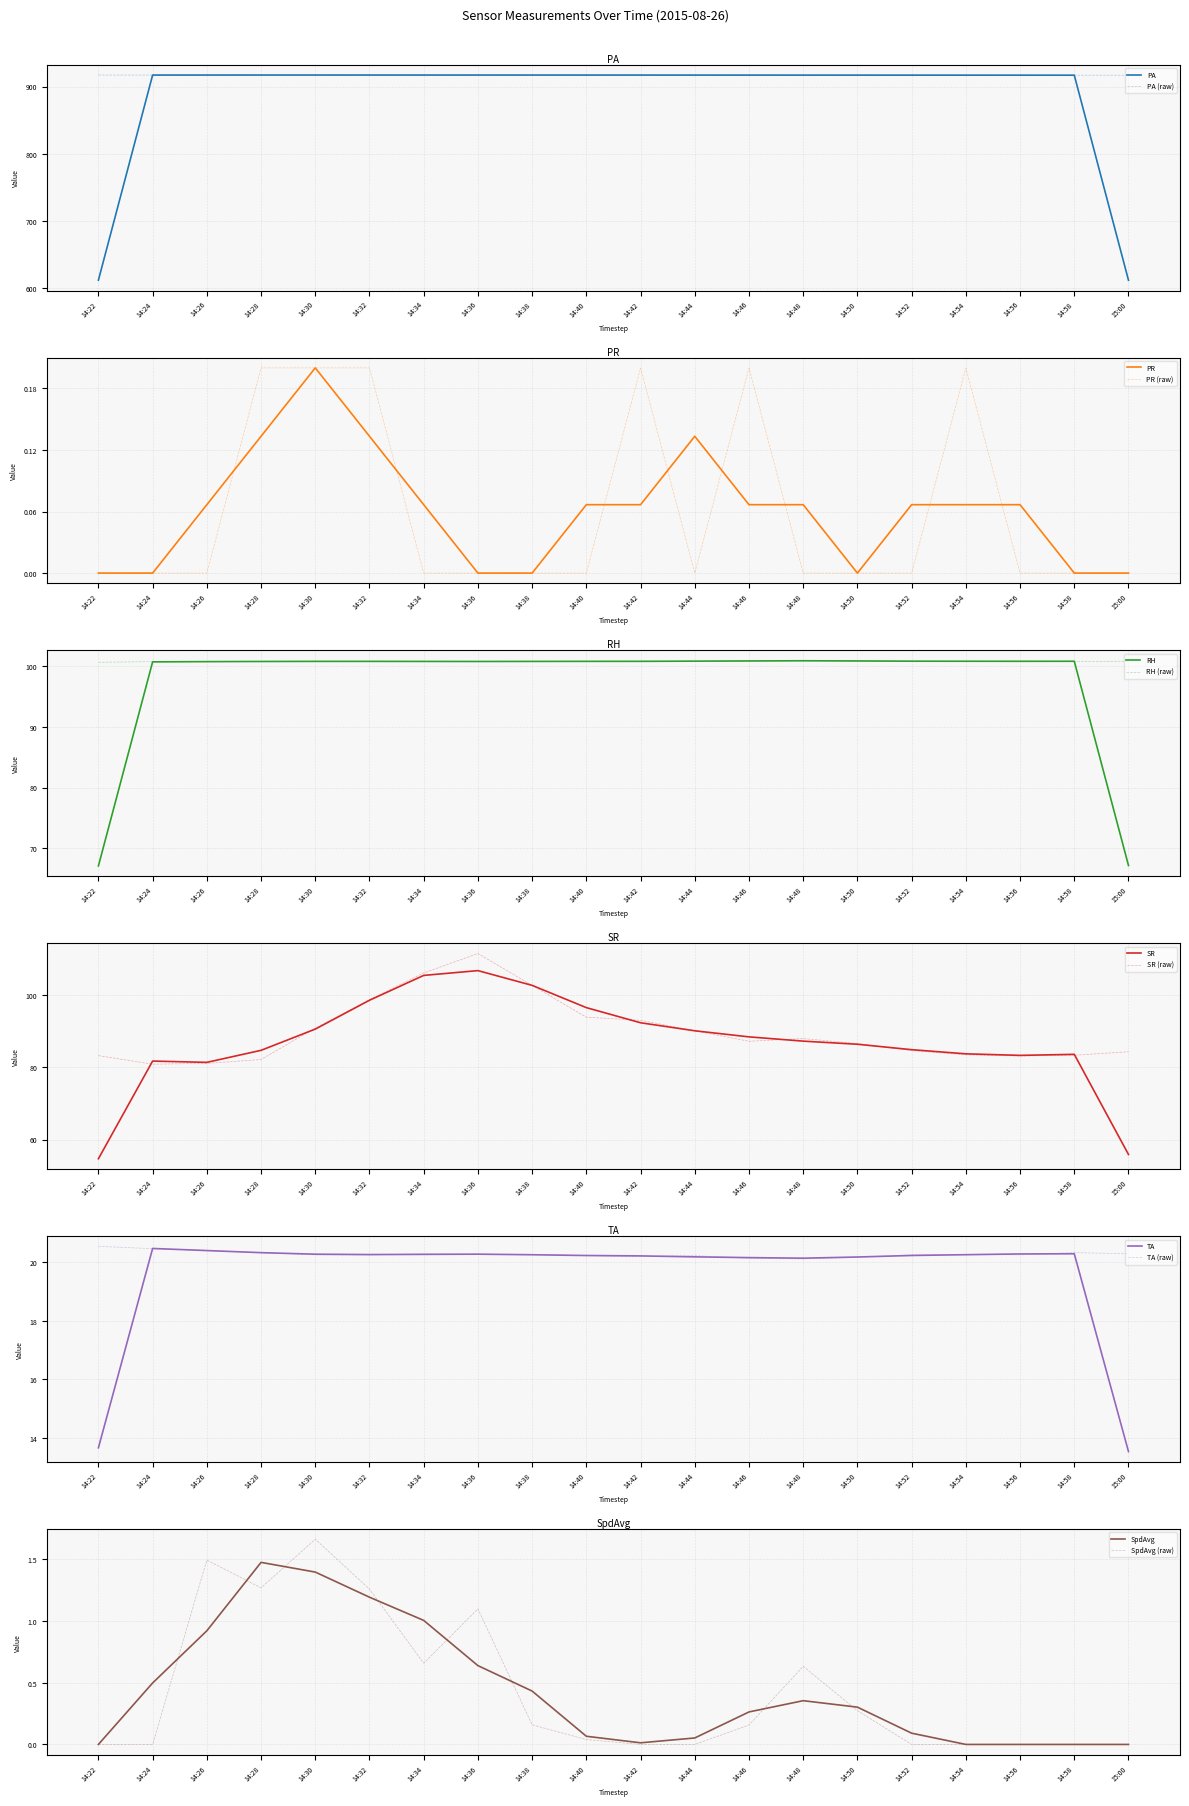

Is the value of PR at 14:54 greater than the value of SR at 14:30?

No